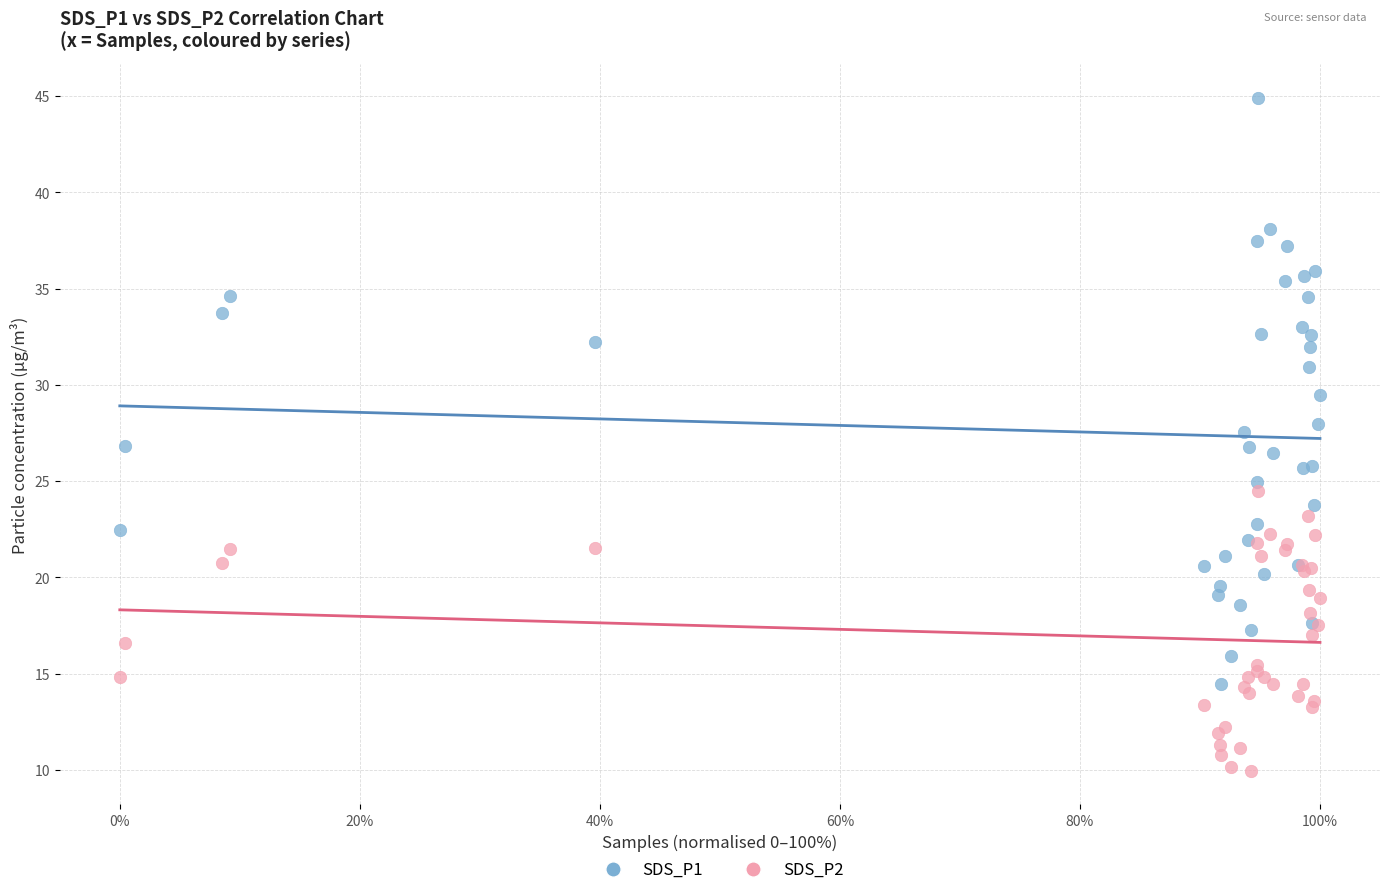

Which series contains the lowest Y value?

SDS_P2